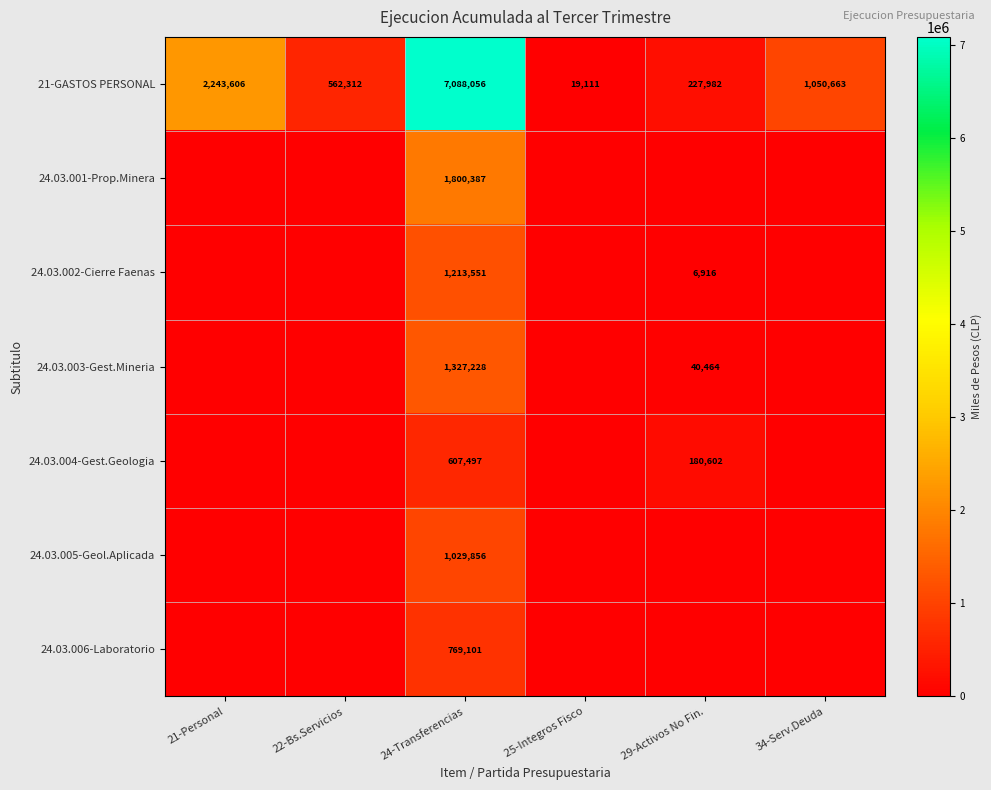

The value of 21-GASTOS PERSONAL at 25-Integros Fisco is 19111. True or false?

True